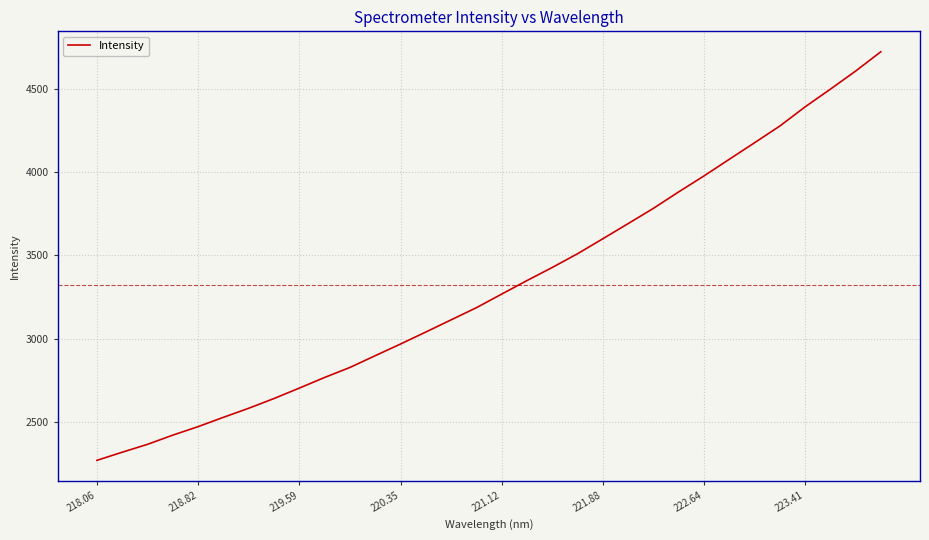

What is the minimum value shown in the chart?

2272.1